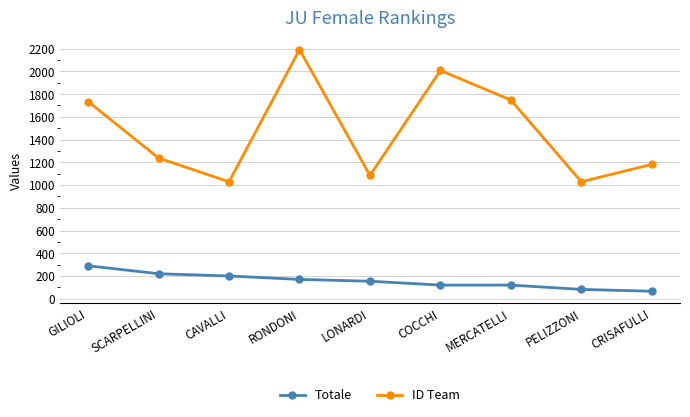

Does the chart have visible grid lines?

Yes